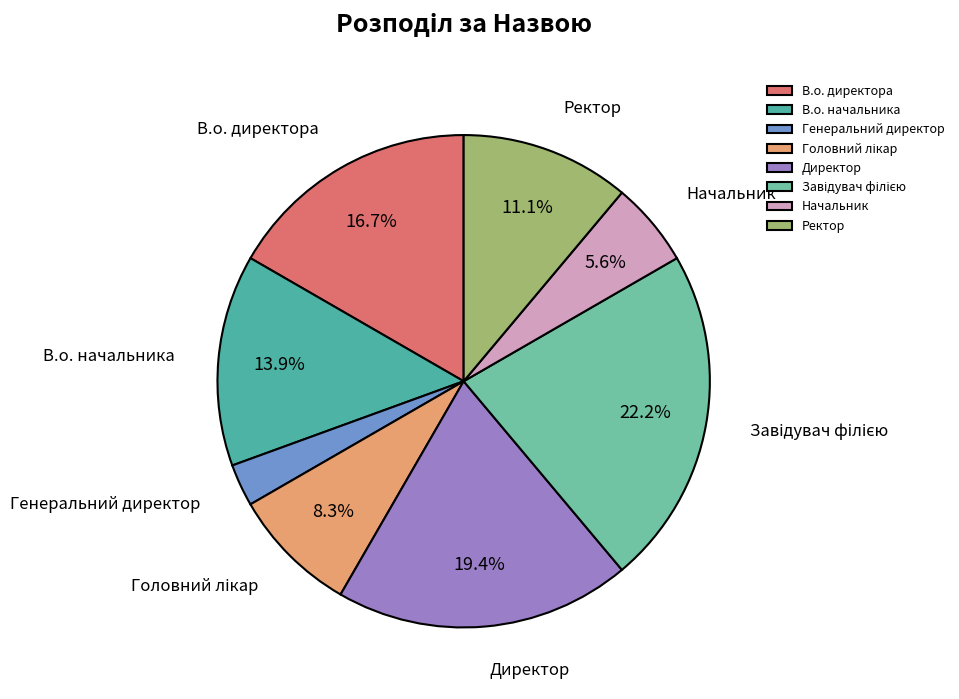

How much of the chart is everything except В.о. начальника?

86.1%